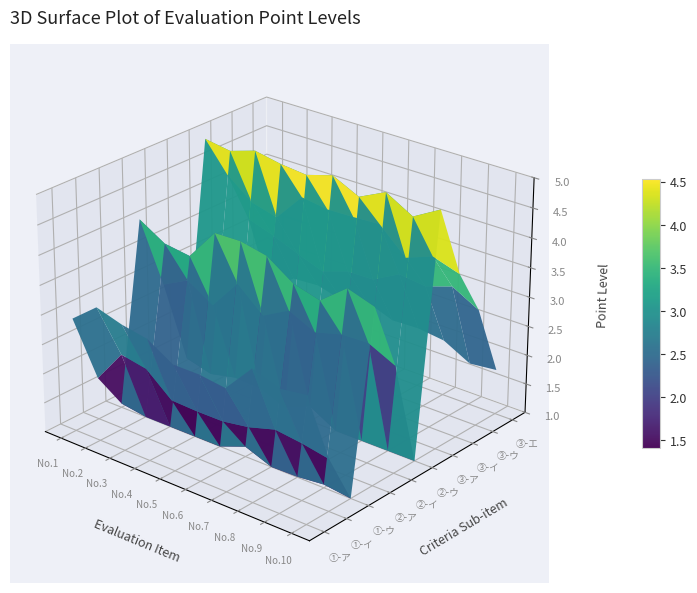

What is the average value of the ③-イ series?

4